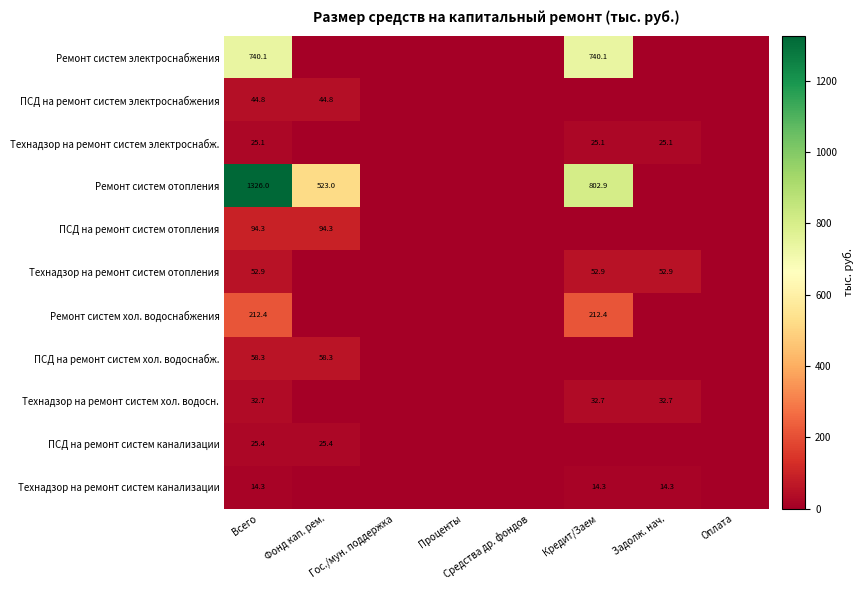

Is it true that Технадзор на ремонт систем канализации equals 20.9 at Кредит/Заем?

False